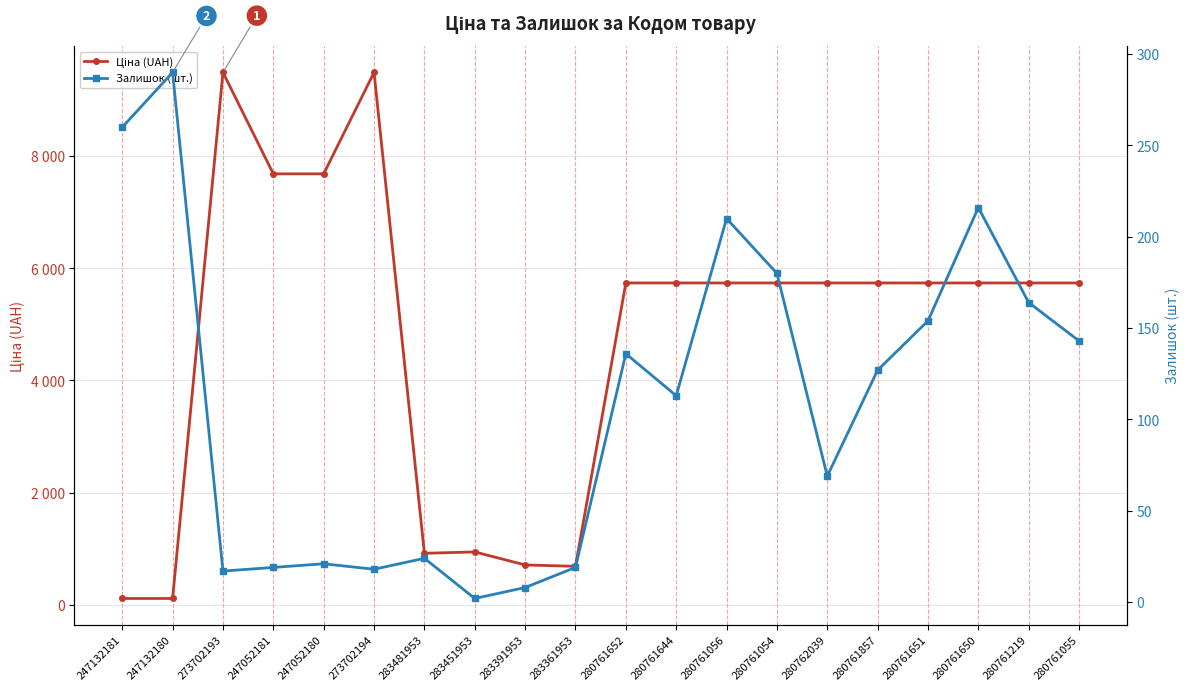

What is the spread (max minus min) of values at 283481953?

896.5